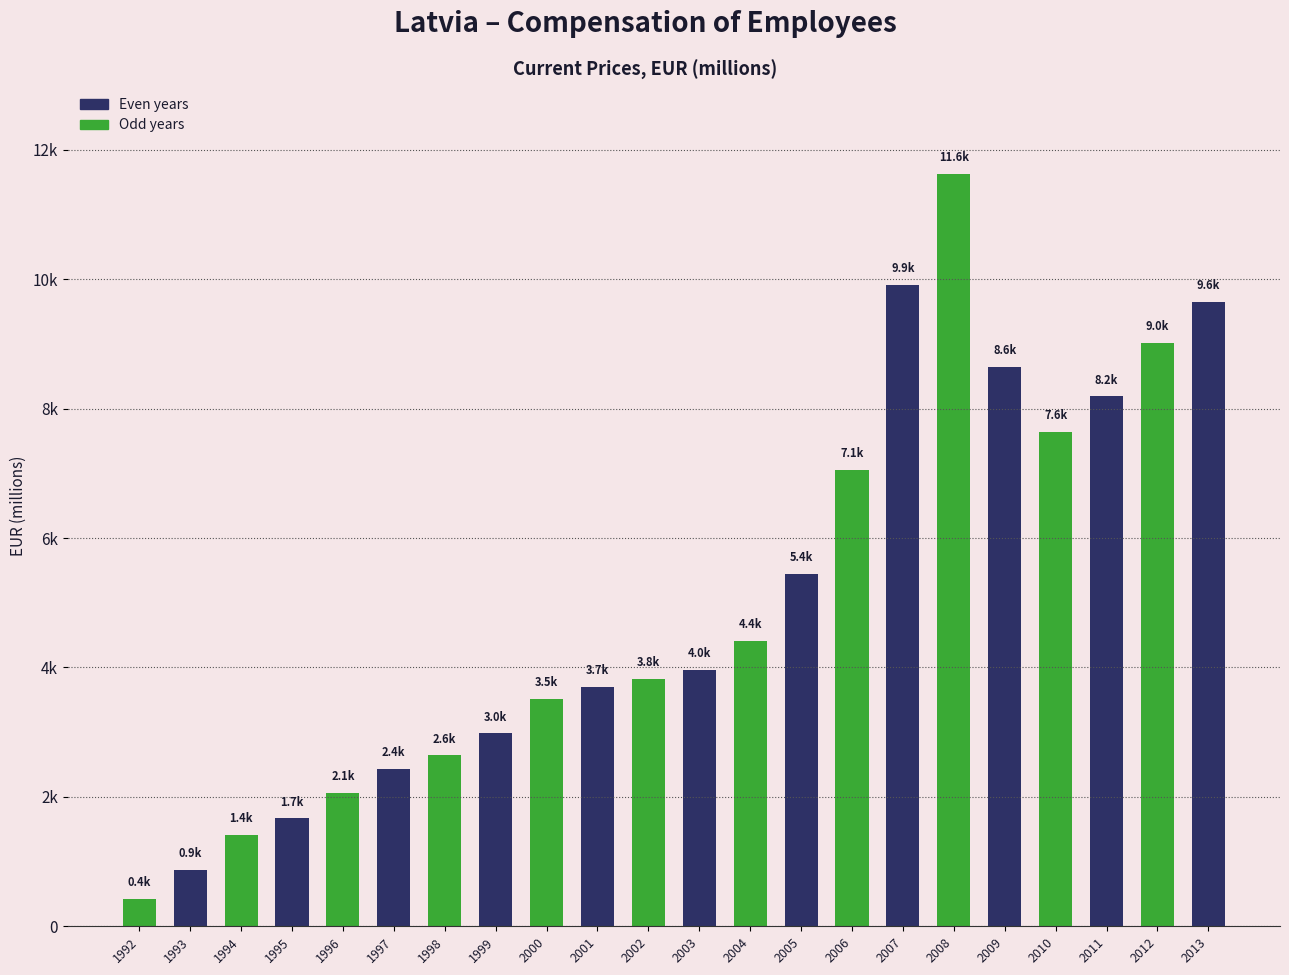

What is the change in value from 1993 to 1995?

+793.7